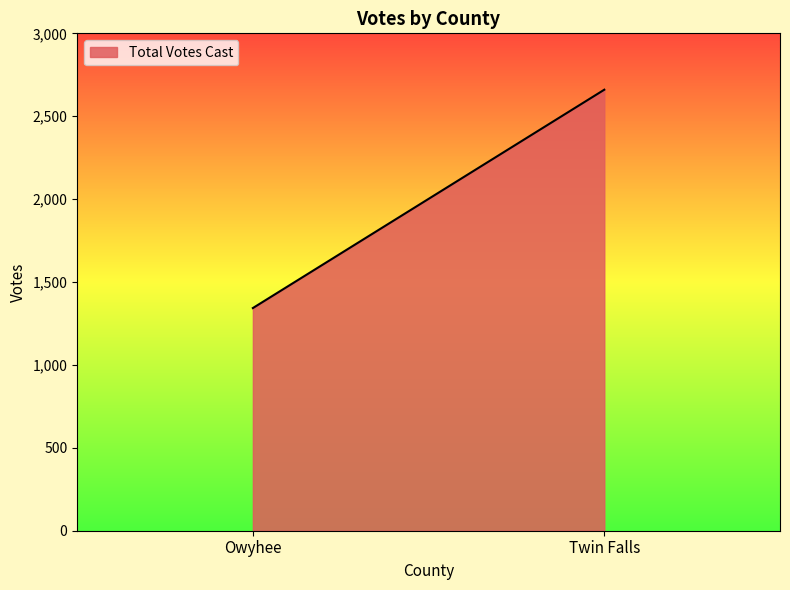

What is the sum of the values at Owyhee and Twin Falls?

4003